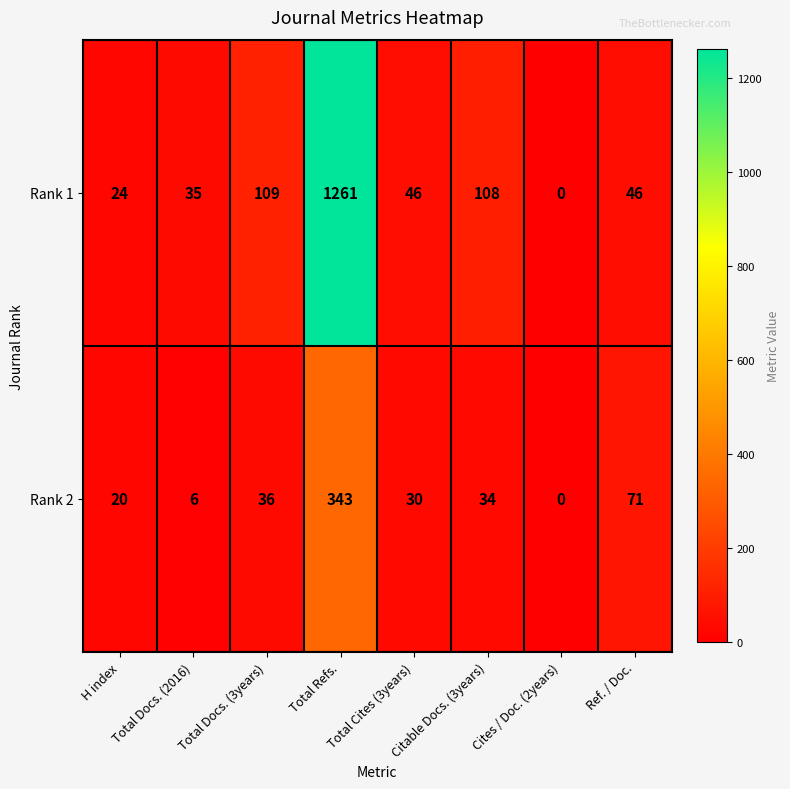

What is the sum of all Rank 2 values?

540